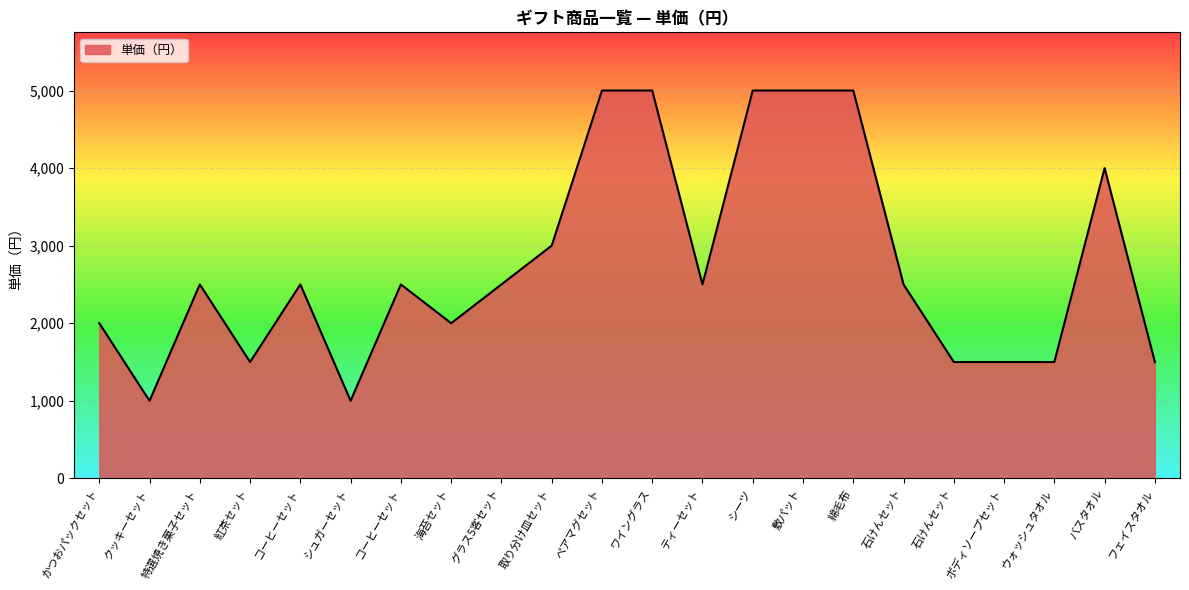

Does the chart have visible grid lines?

Yes